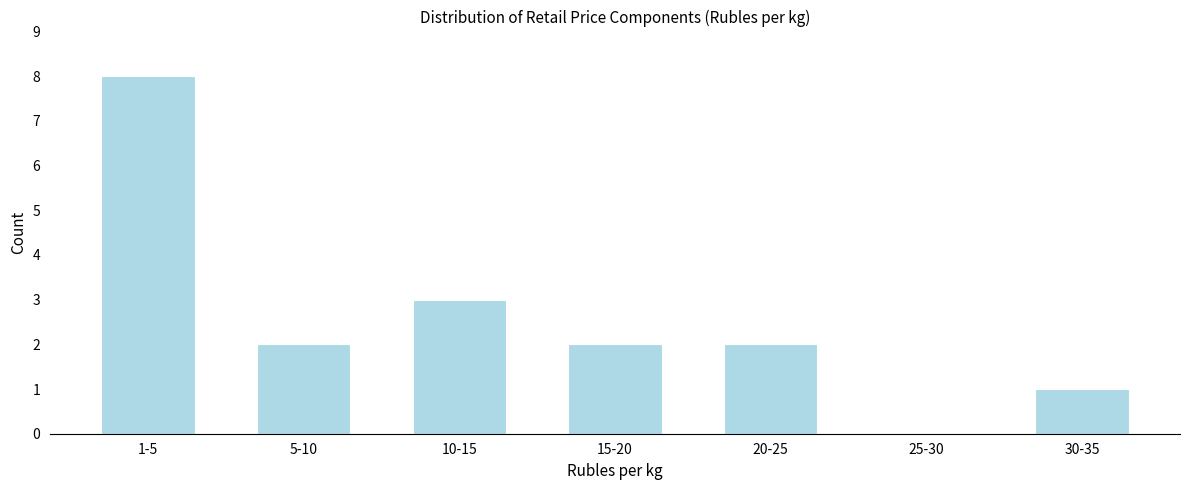

Reading left to right, extract all data points from this chart.

1-5=8	5-10=2	10-15=3	15-20=2	20-25=2	25-30=0	30-35=1